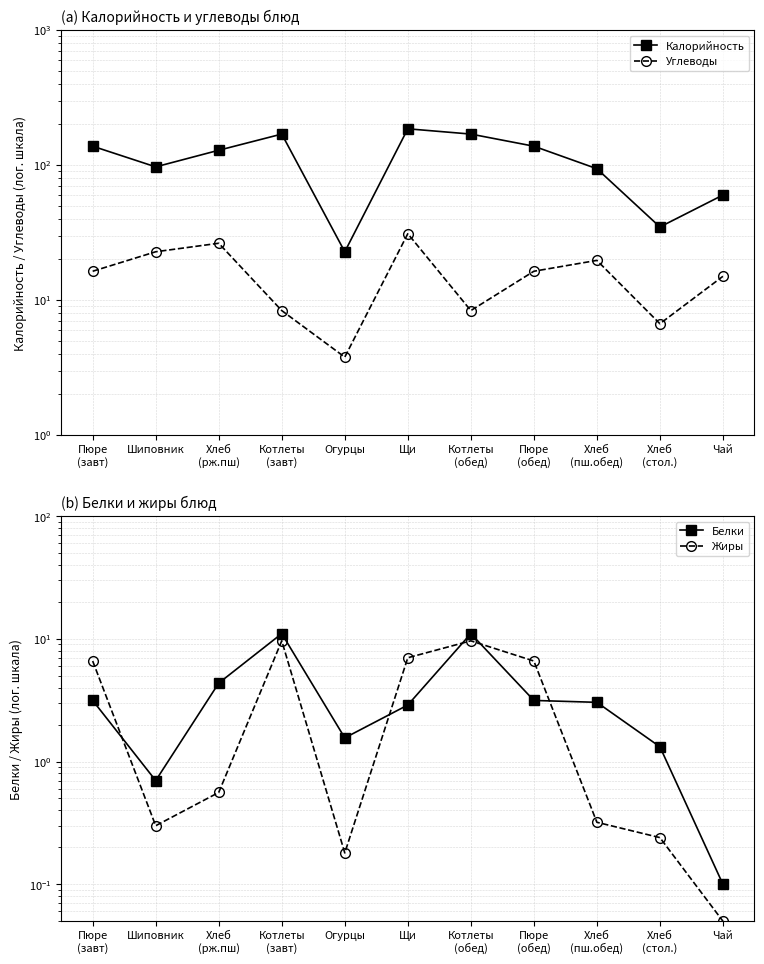

Reading left to right, what are all the values shown in this chart?

Калорийность: 138.0	97.0	128.8	169.7	22.8	185.7	169.7	138.0	94.0	34.8	60.0
Углеводы: 16.4	22.8	26.4	8.4	3.8	31.0	8.4	16.4	19.7	6.7	15.0
Белки: 3.1	0.7	4.4	11.0	1.6	2.9	11.0	3.1	3.0	1.3	0.1
Жиры: 6.6	0.3	0.6	9.6	0.2	7.0	9.6	6.6	0.3	0.2	0.1